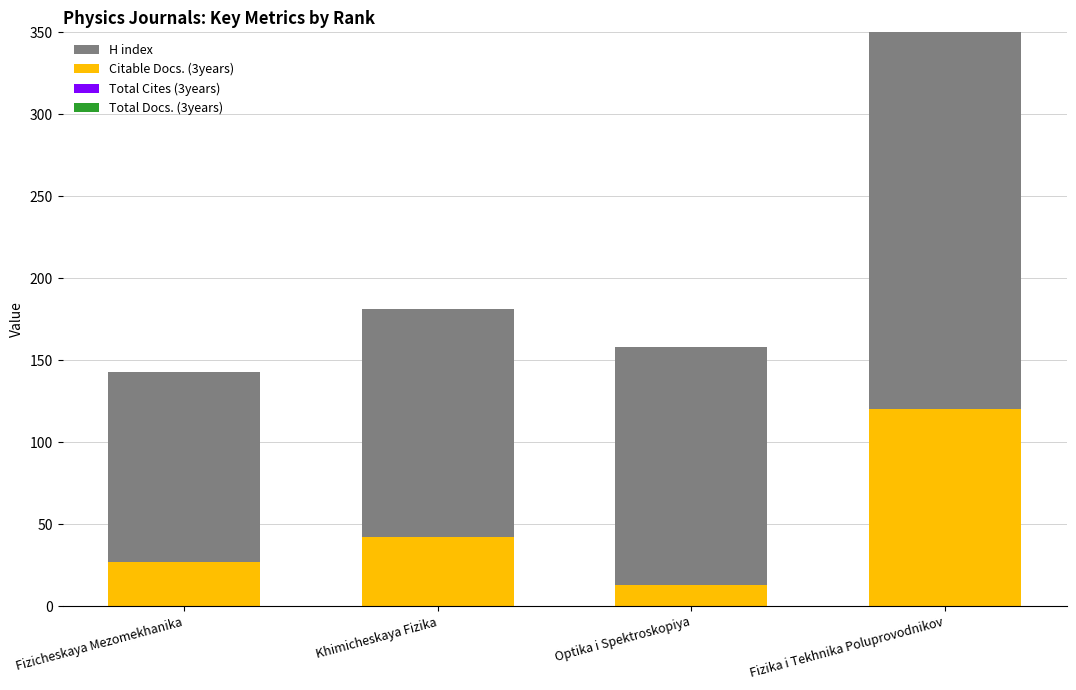

Reading left to right, transcribe all the data shown in this chart.

Total Docs. (3years): 0	0	0	0
Total Cites (3years): 0	0	0	0
Citable Docs. (3years): 27	42	13	120
H index: 116	139	145	260